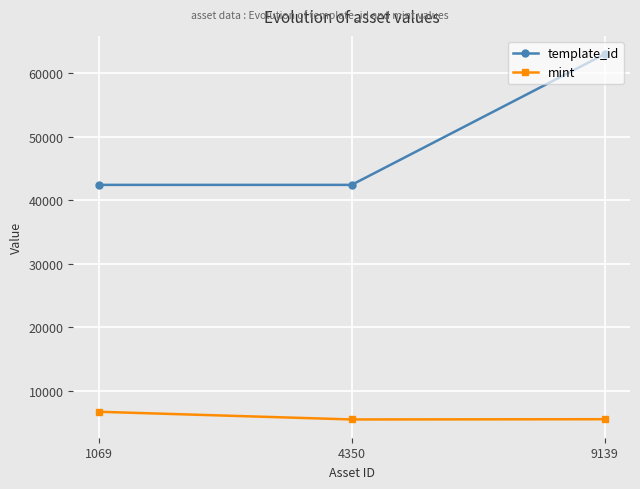

What is the approximate value of mint at 1069?

6748